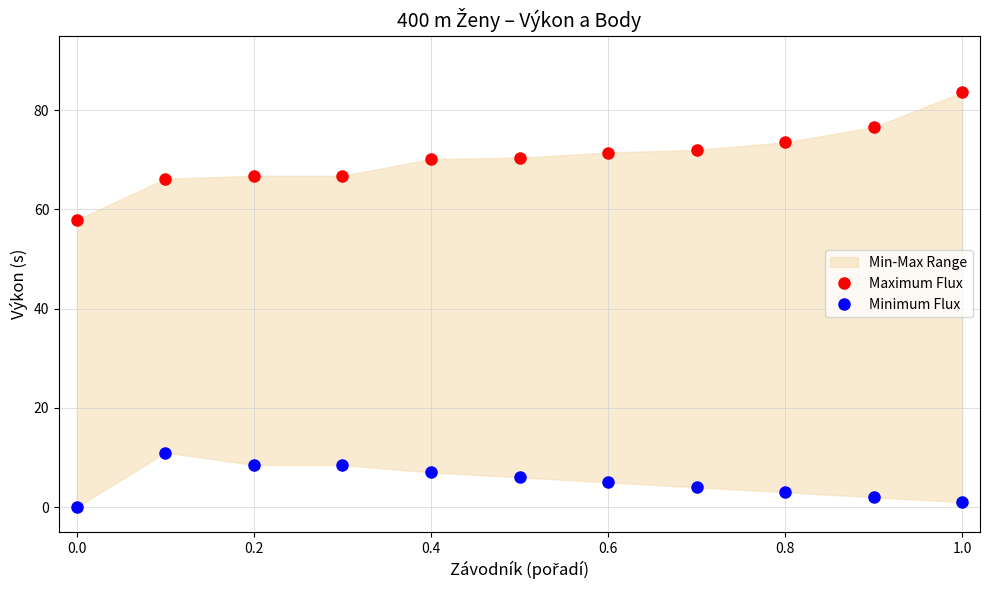

What is the difference between the highest and lowest values at 1.0?

82.6